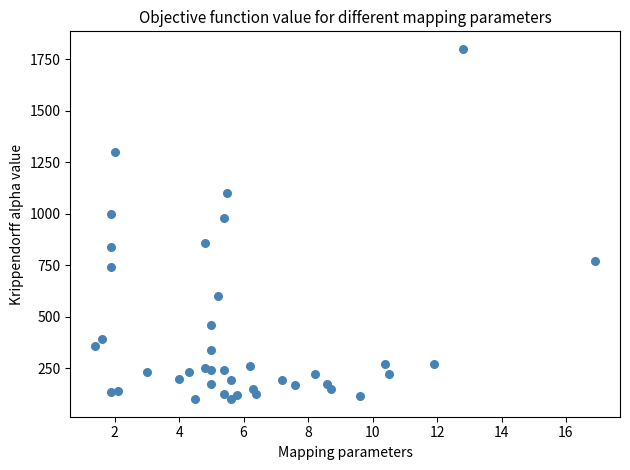

What is the range of Y values (max minus min)?

1700